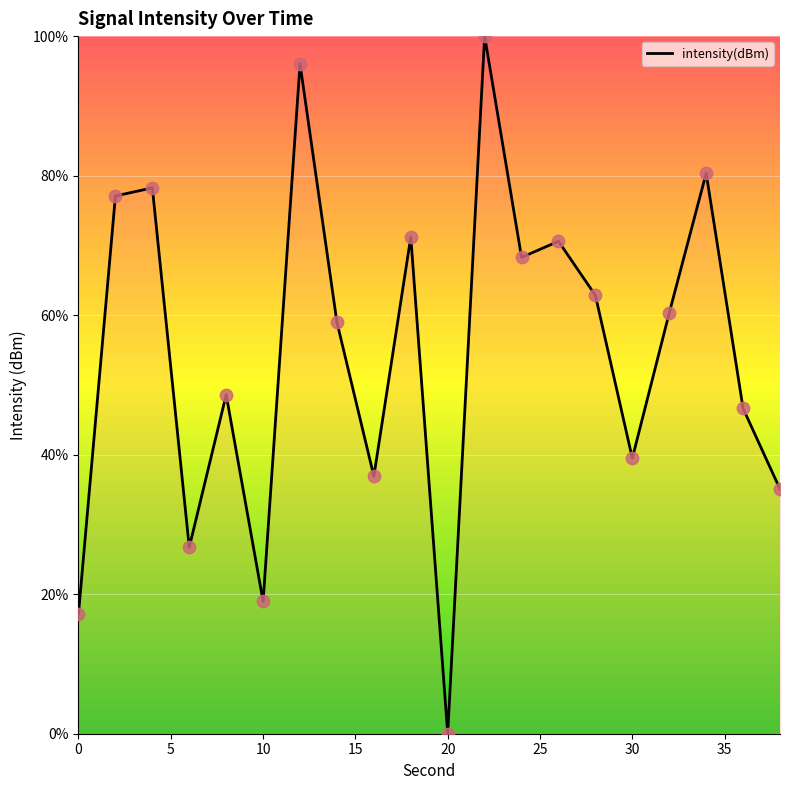

What is the greatest value displayed?

100.0